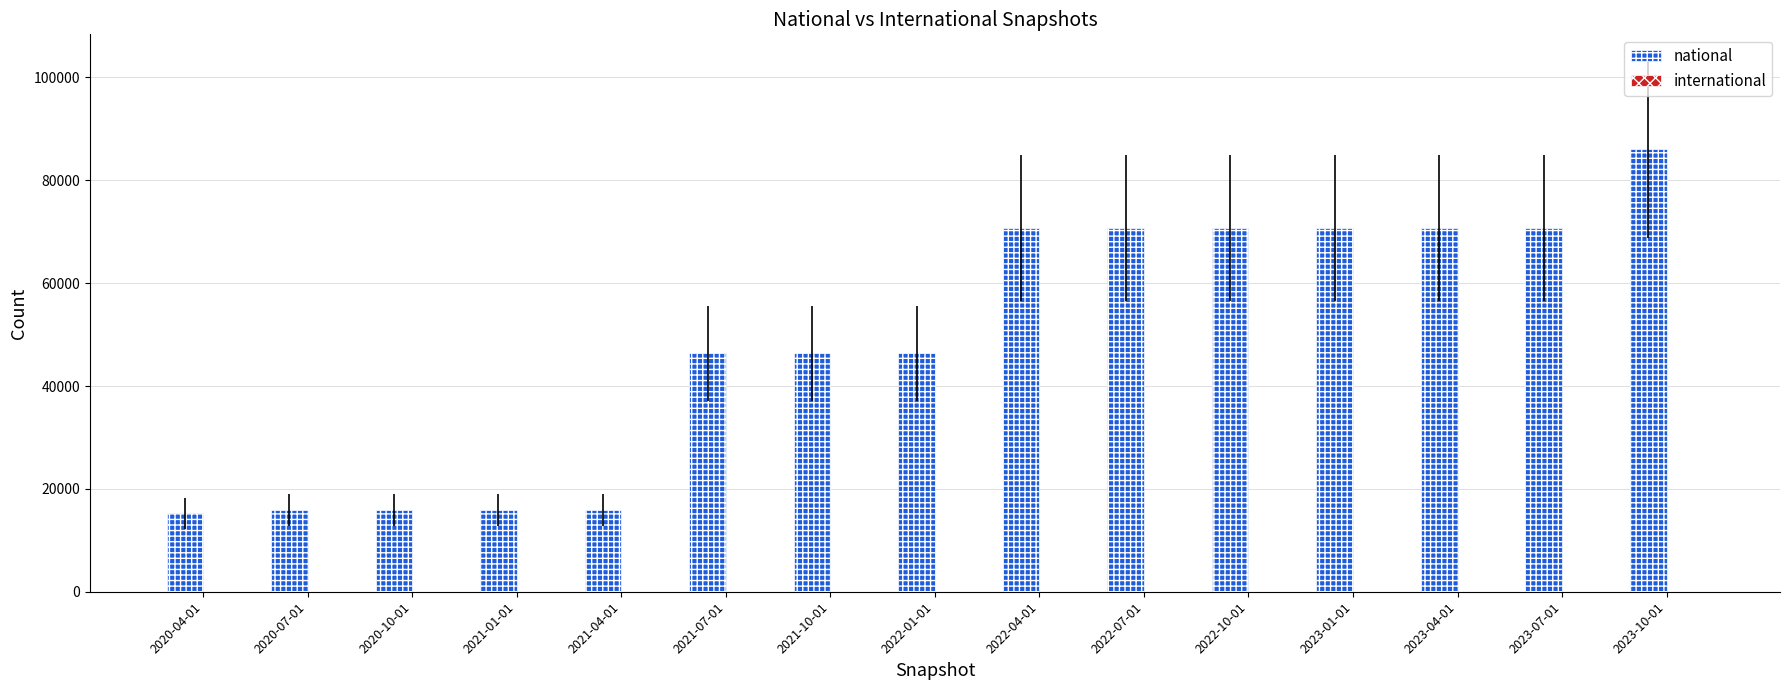

What is the label of the 9th bar from the right?

2021-10-01